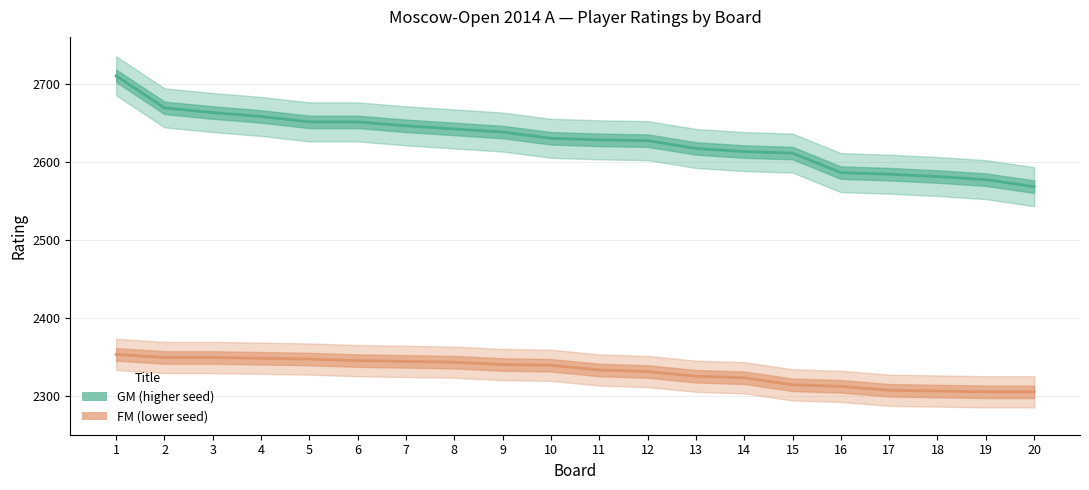

Which series has the widest spread of values?

GM